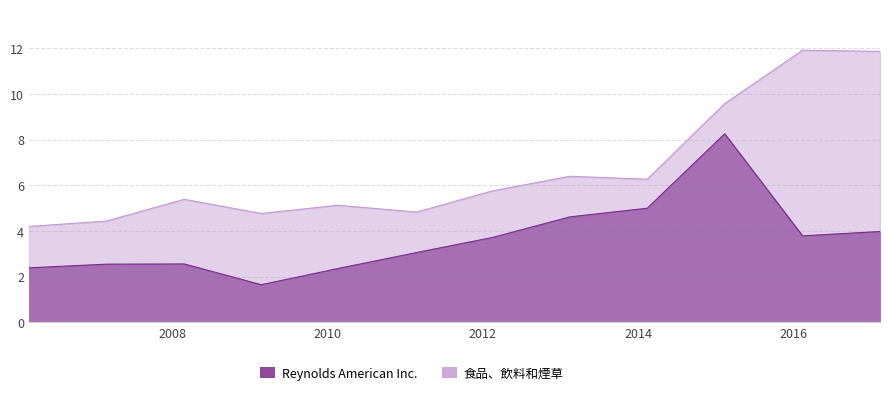

What is the spread (max minus min) of values at 2016-02-11?

8.1